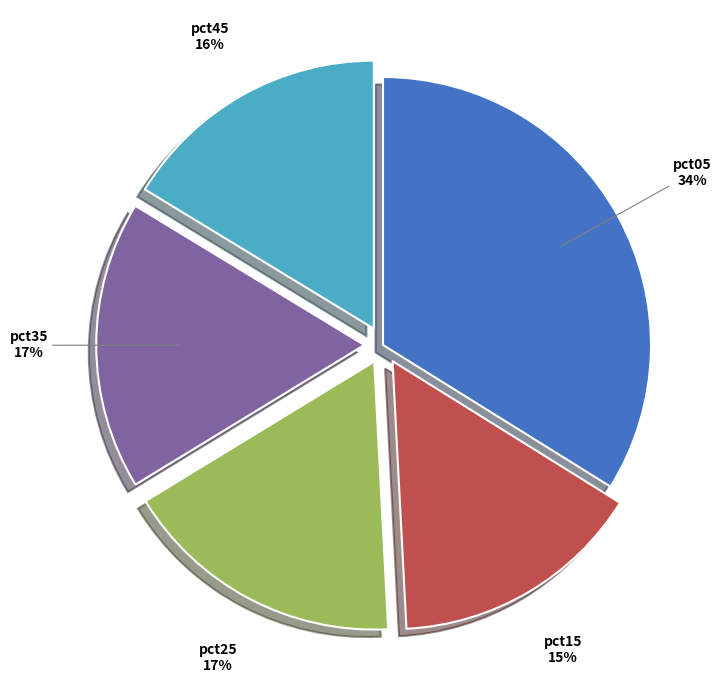

To the nearest percent, what is the difference between the largest and smallest slice percentages?

19%